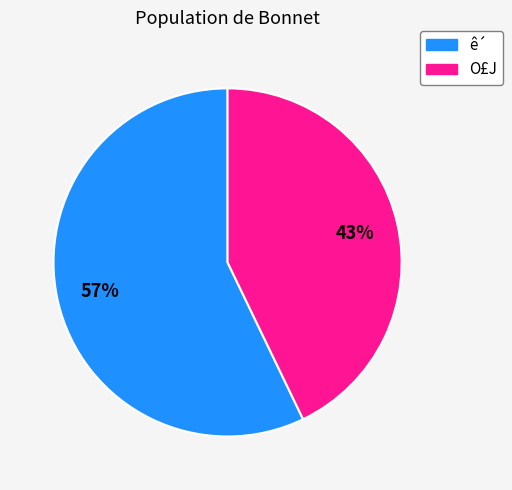

What is the smallest slice in the pie chart?

O£J